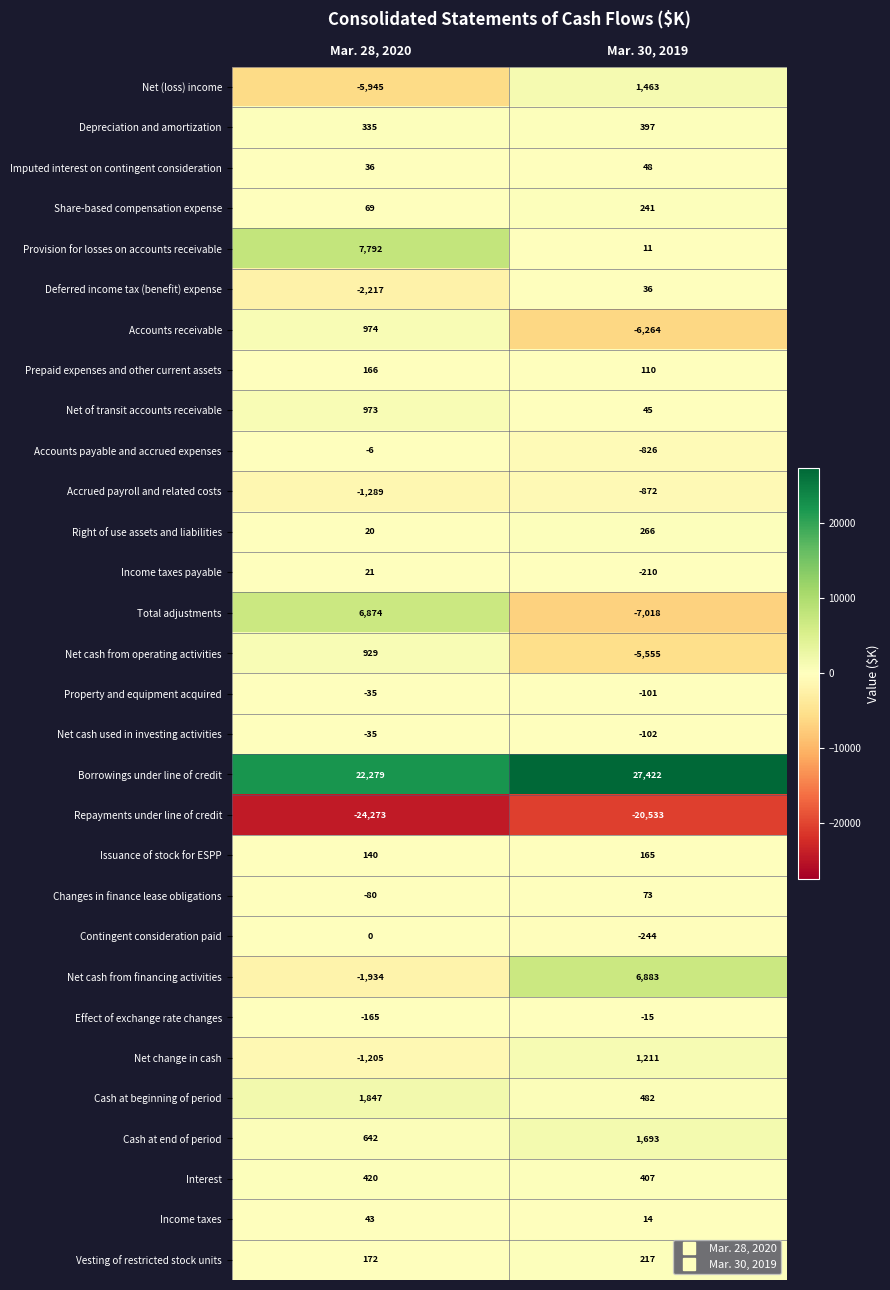

Rank the categories by Vesting of restricted stock units value from highest to lowest.

Mar. 30, 2019, Mar. 28, 2020